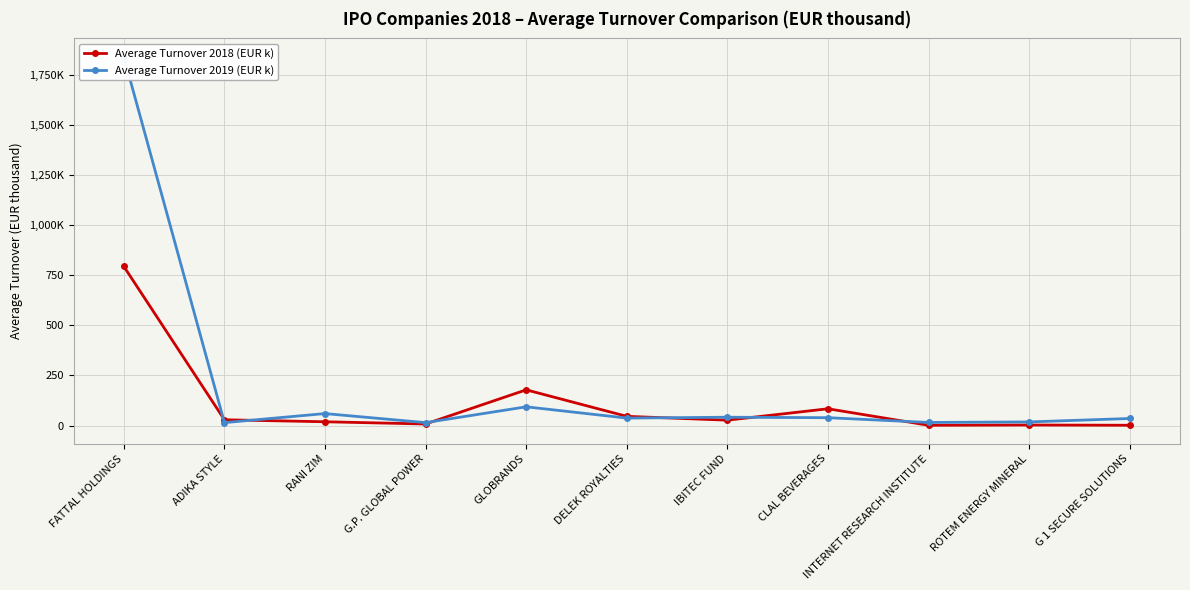

What position from the right is RANI ZIM?

9